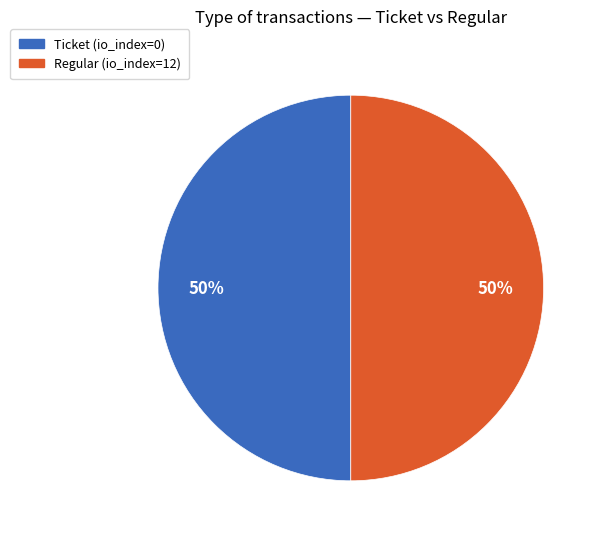

To the nearest percent, what is the average slice percentage?

50%